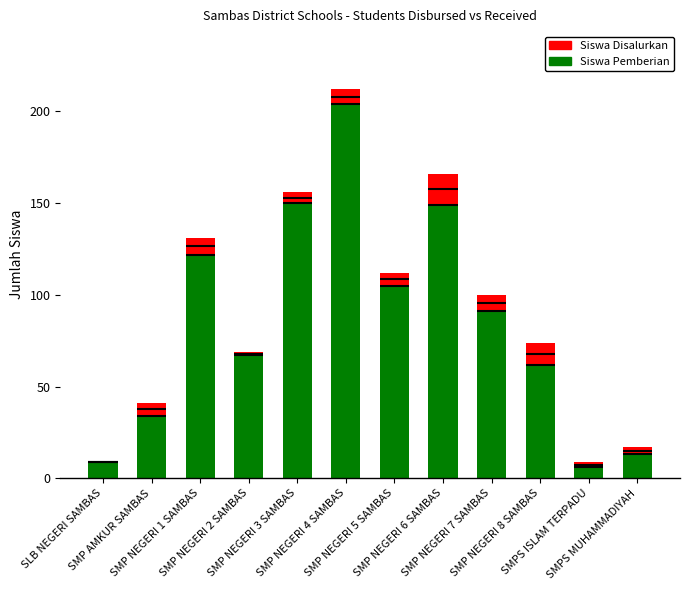

At which category does the chart reach its peak across all series?

SMP NEGERI 4 SAMBAS